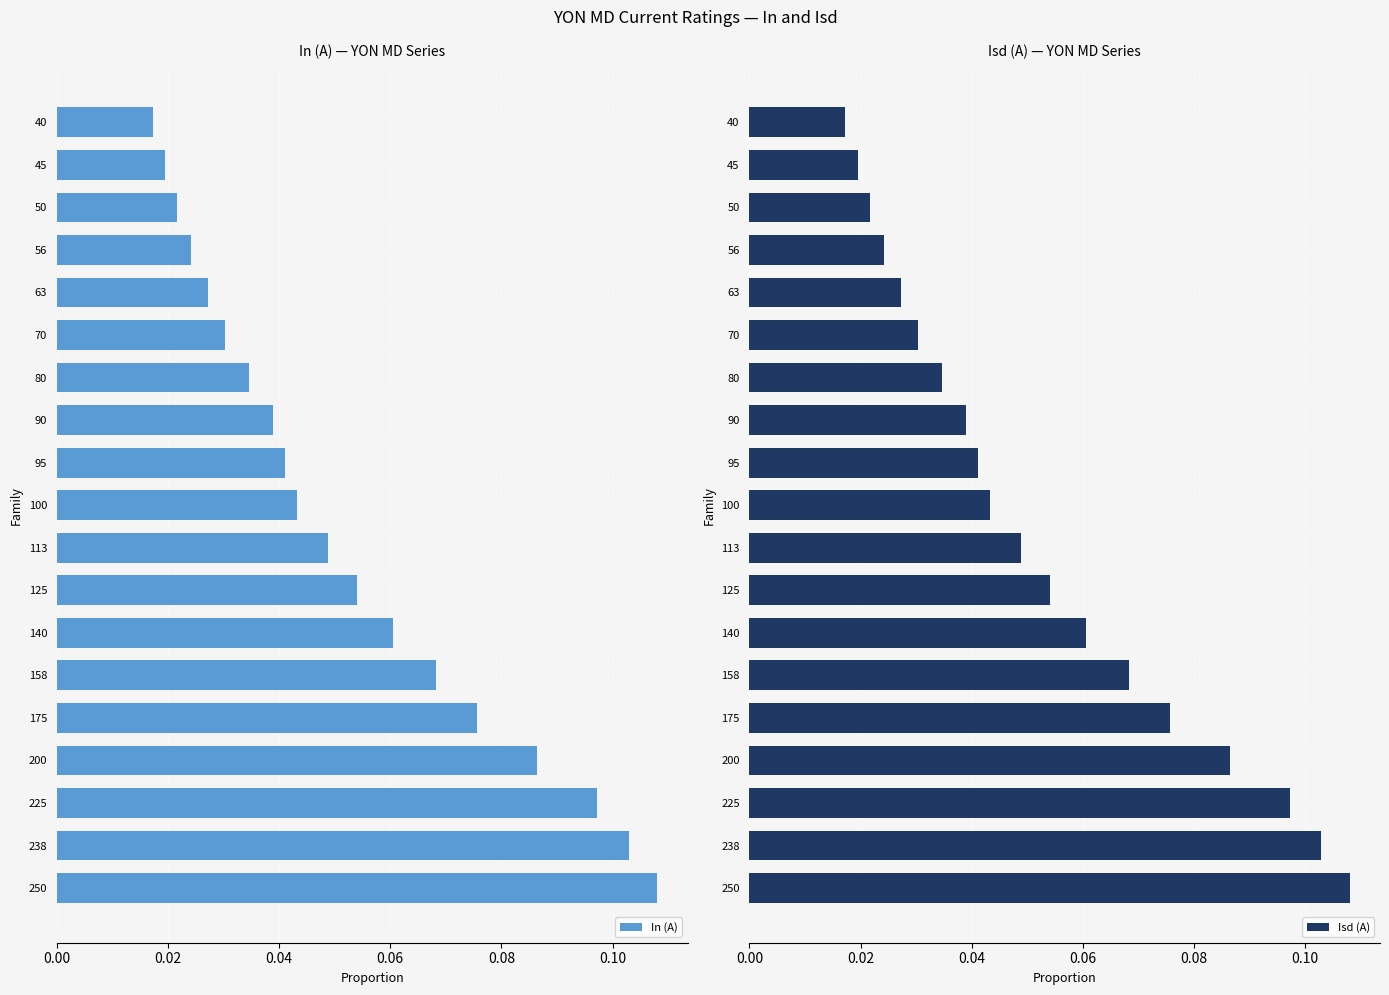

Which series has the largest range (max minus min)?

In (A)